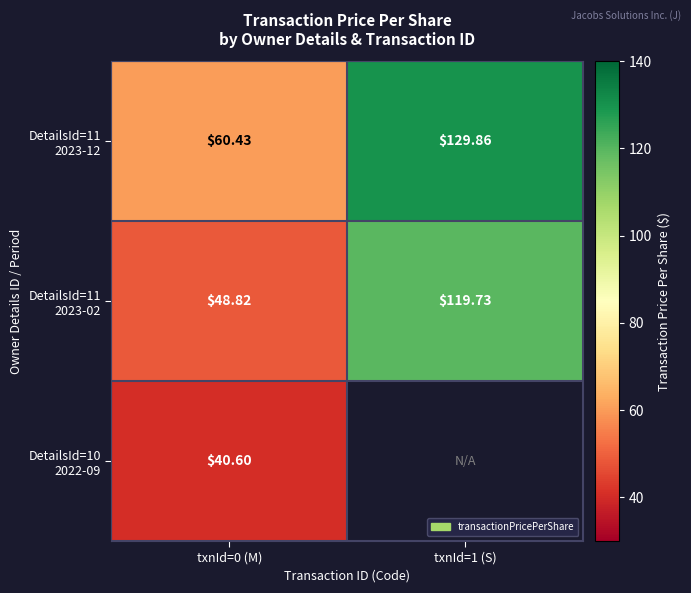

Which series has the largest total across all categories?

DetailsId=11 2023-12